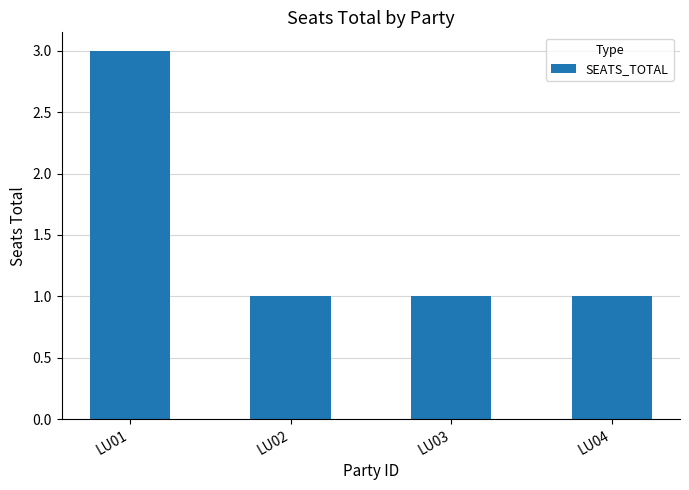

What is the greatest value displayed?

3